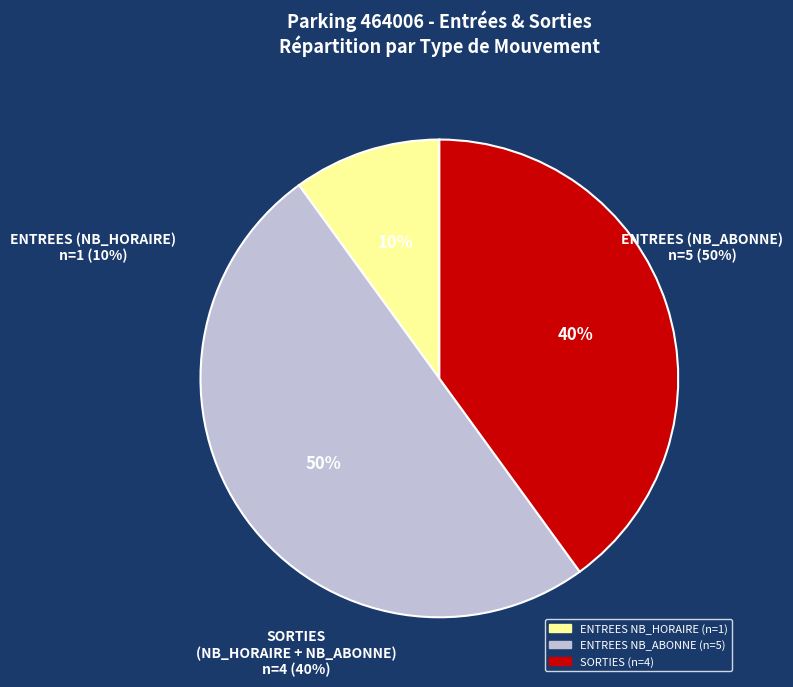

To the nearest percent, what is the combined percentage of SORTIES and ENTREES?

100%